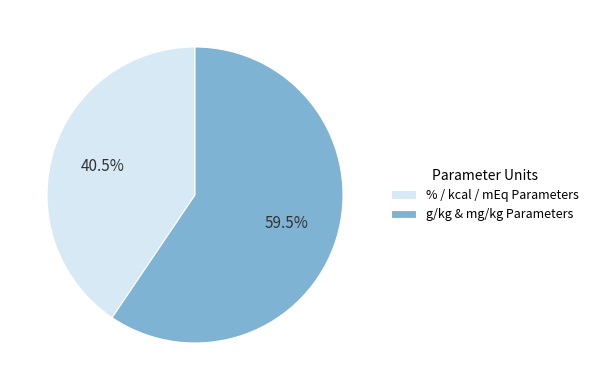

Is the sum of g/kg & mg/kg Parameters and % / kcal / mEq Parameters greater than half?

Yes